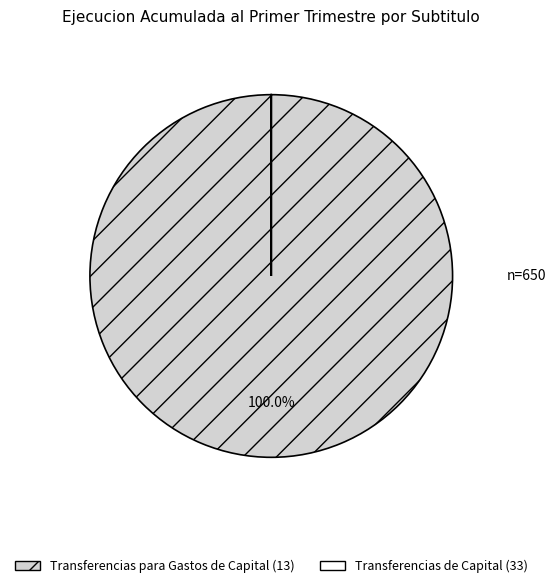

Is there any slice that represents more than half of the pie?

Yes